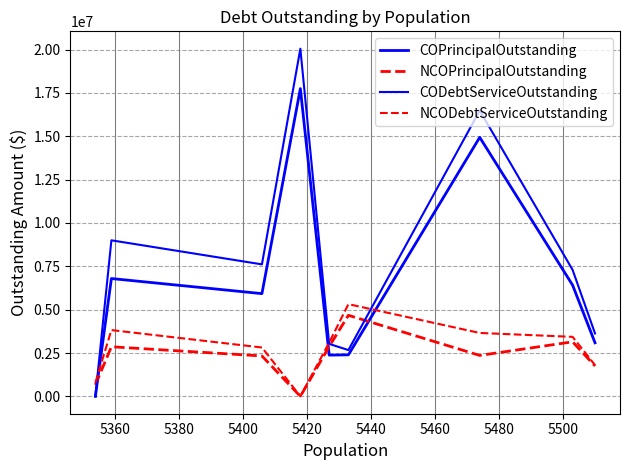

How many categories are shown in the chart?

9